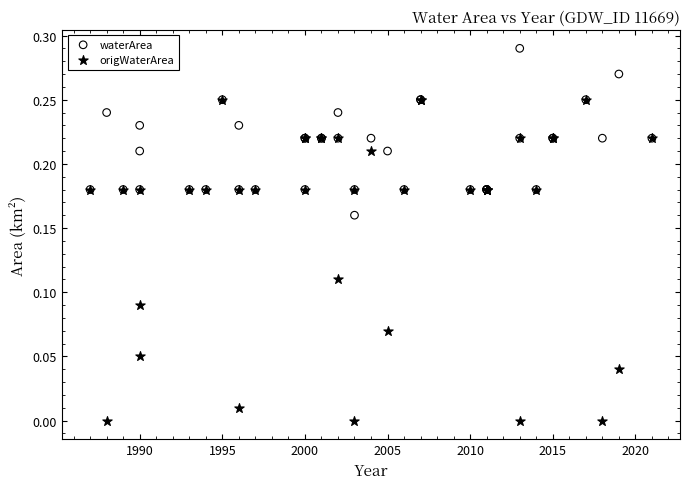

What are all the series names shown in the legend?

waterArea, origWaterArea